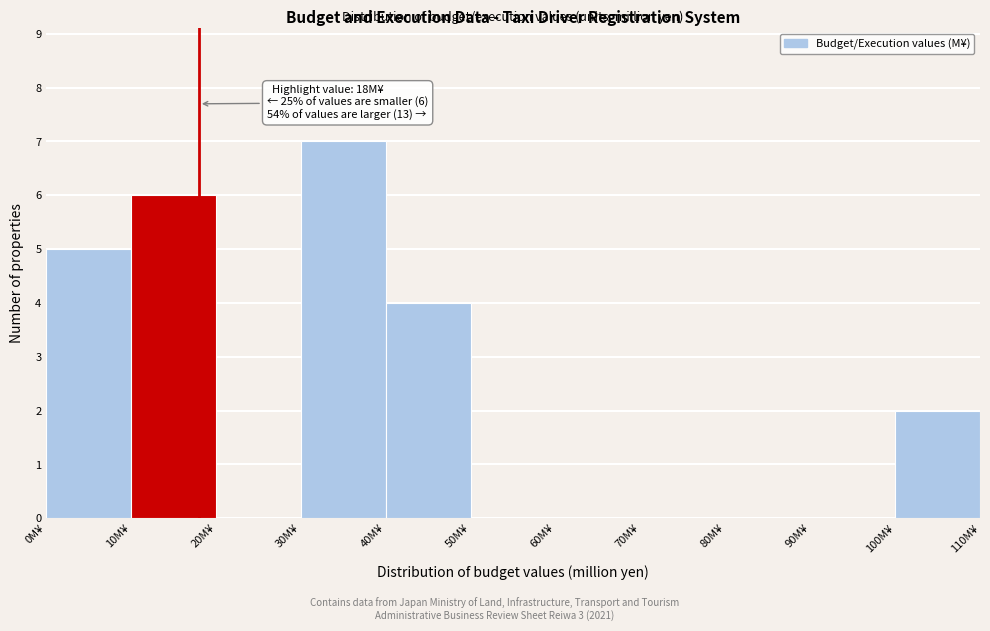

Over which range of the x-axis is the bar tallest?

30 to 40